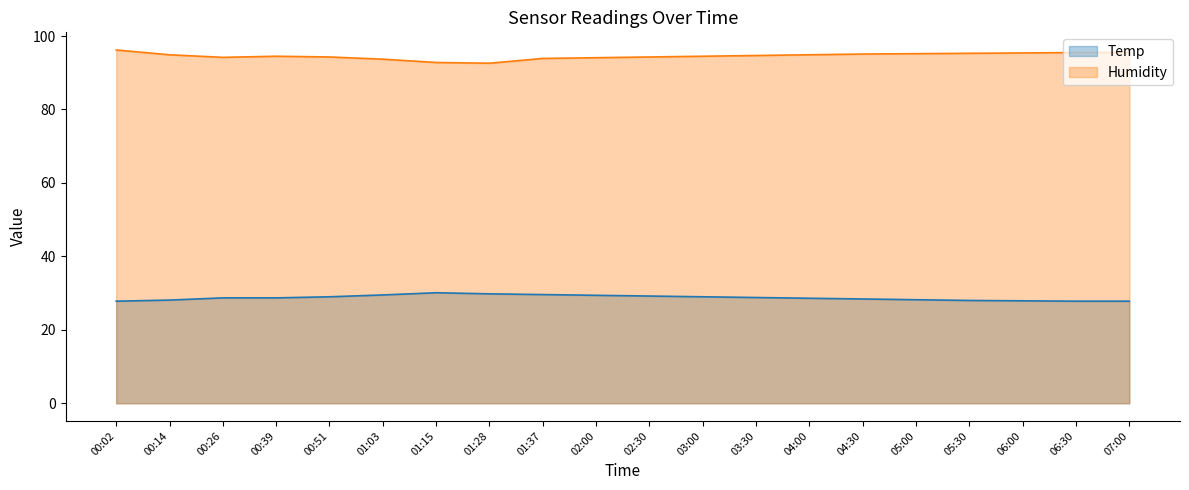

How many categories are shown in the chart?

20